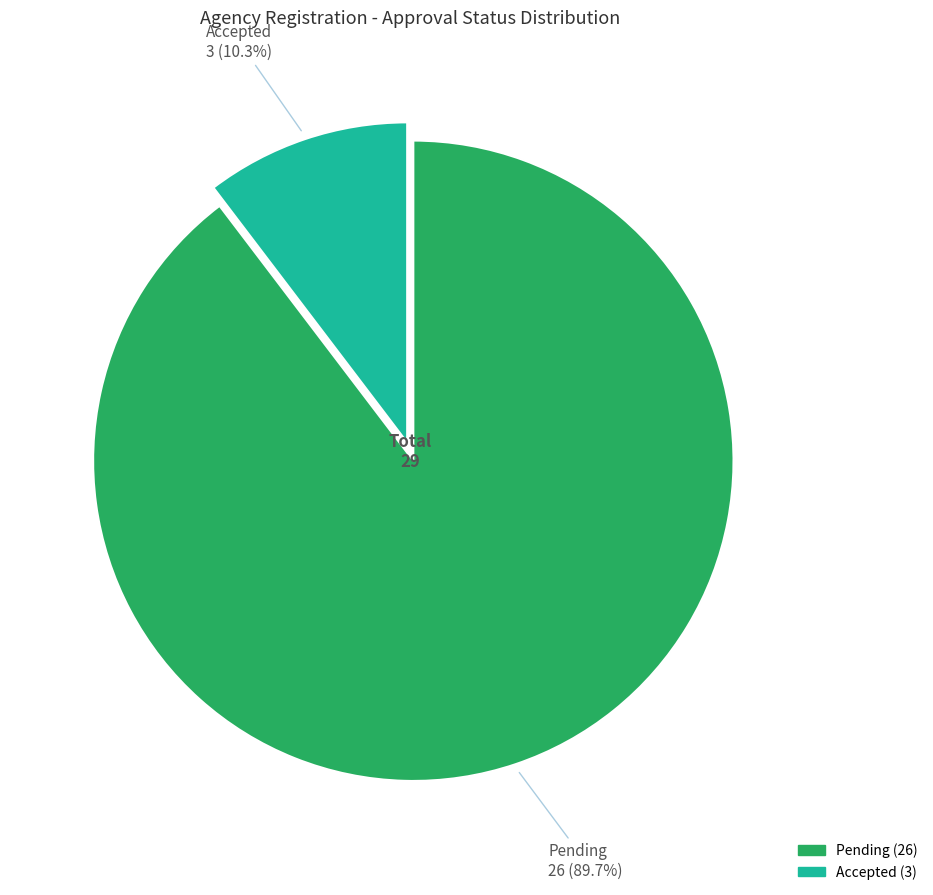

Approximately how many times larger is the value at Accepted compared to Pending?

0.1